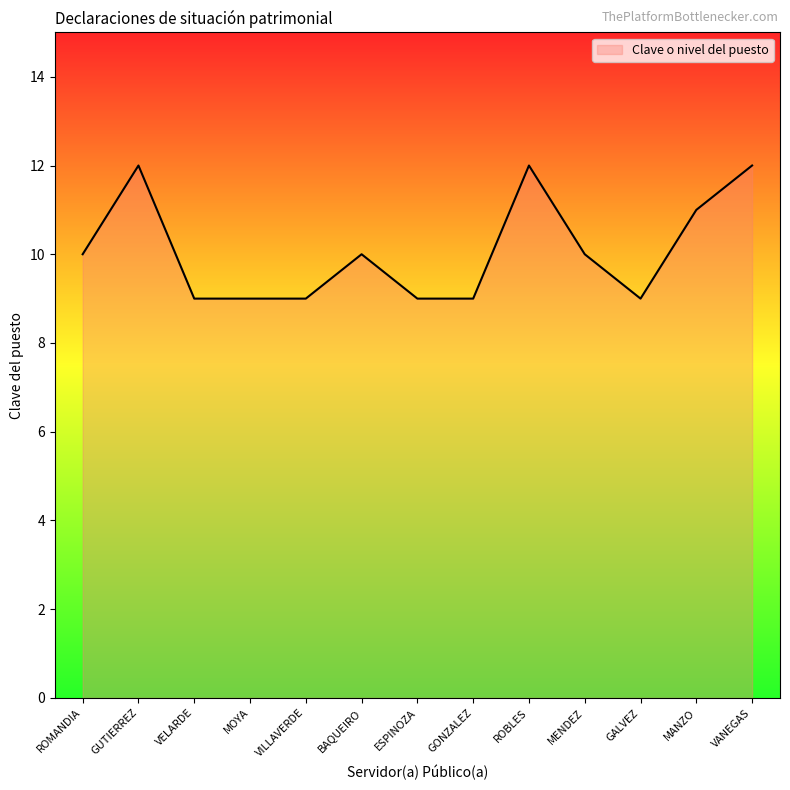

What is the smallest value displayed?

9